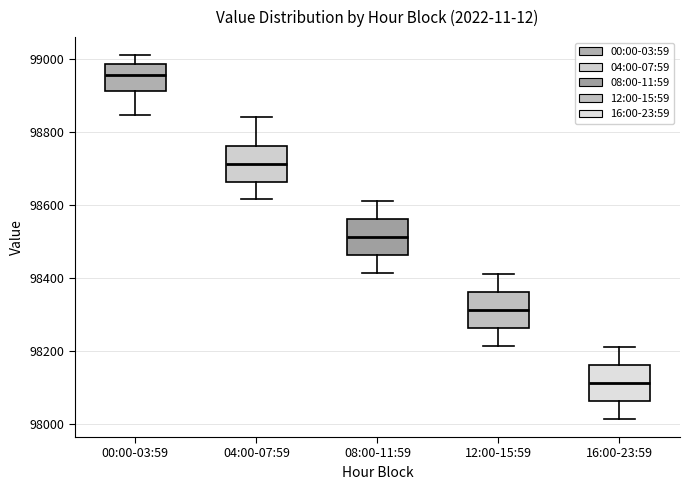

Reading left to right, read every box against the y-axis: the position of its median line, the range the box covers, and the ends of its whiskers. The values are not printed on the chart, so give them approximately, as read against the axis.

00:00-03:59: median 98960, box 98920 to 98980, whiskers 98840 to 99000
04:00-07:59: median 98720, box 98660 to 98760, whiskers 98620 to 98840
08:00-11:59: median 98520, box 98460 to 98560, whiskers 98420 to 98620
12:00-15:59: median 98320, box 98260 to 98360, whiskers 98220 to 98420
16:00-23:59: median 98120, box 98060 to 98160, whiskers 98020 to 98220